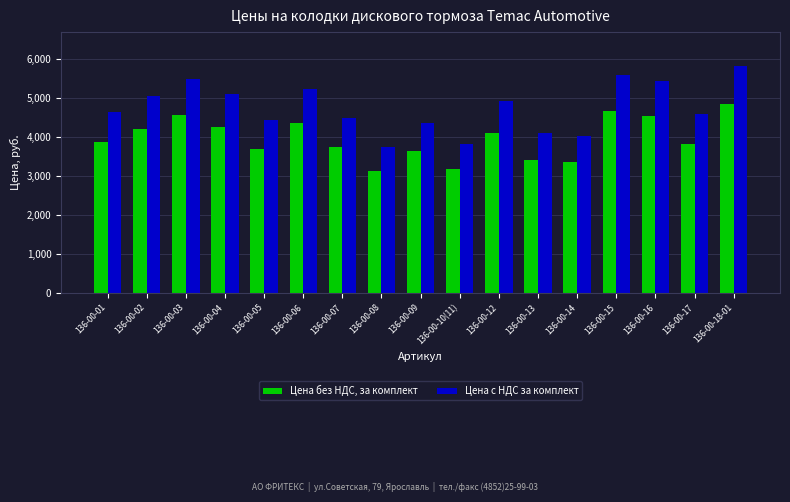

How many categories are shown in the chart?

17